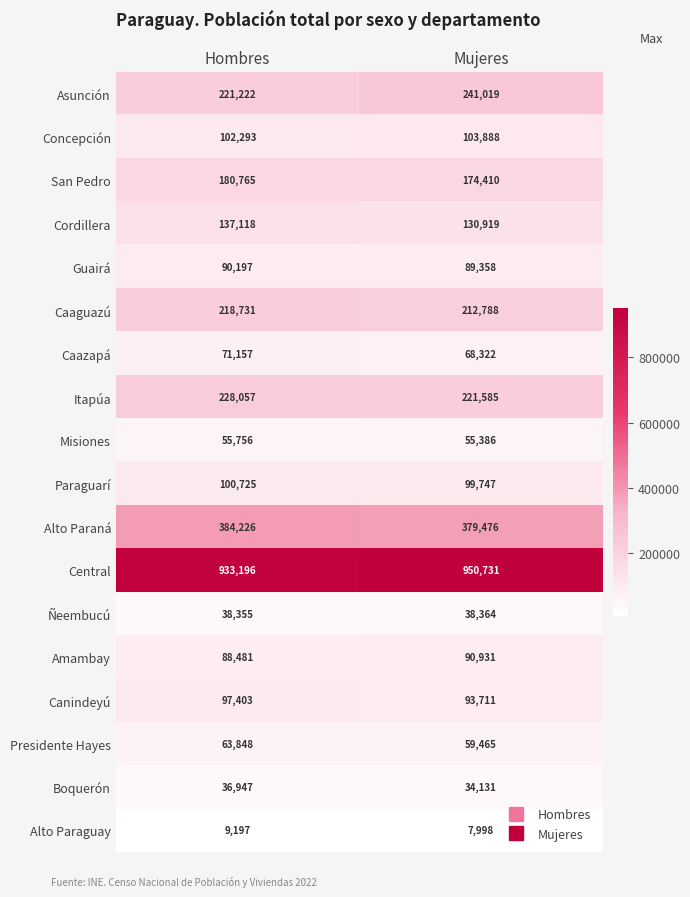

What is the sum of all Itapúa values?

449642